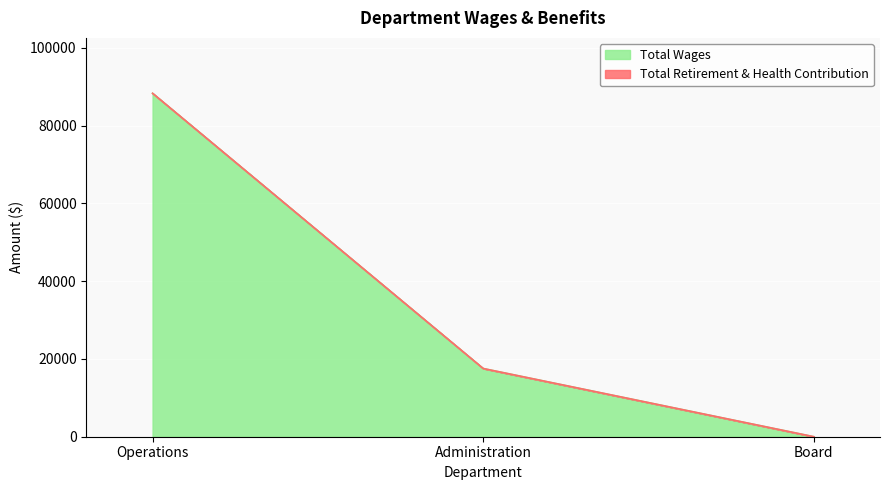

True or false: the data shows 28750 at Administration.

False